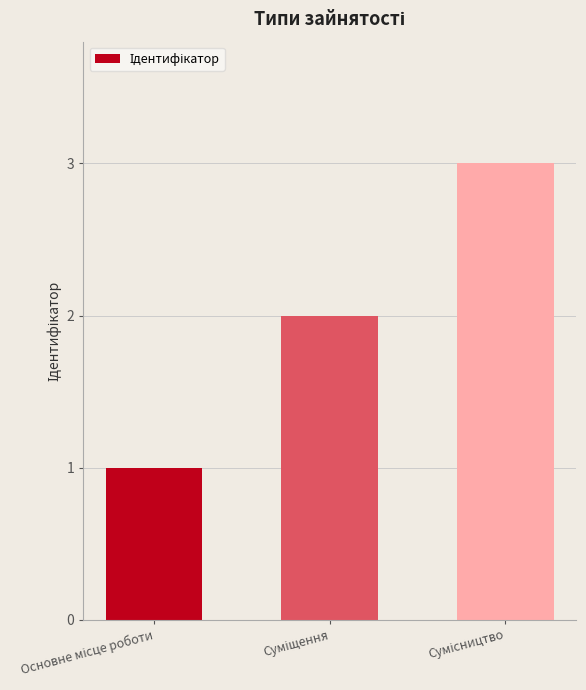

What is the maximum value shown in the chart?

3